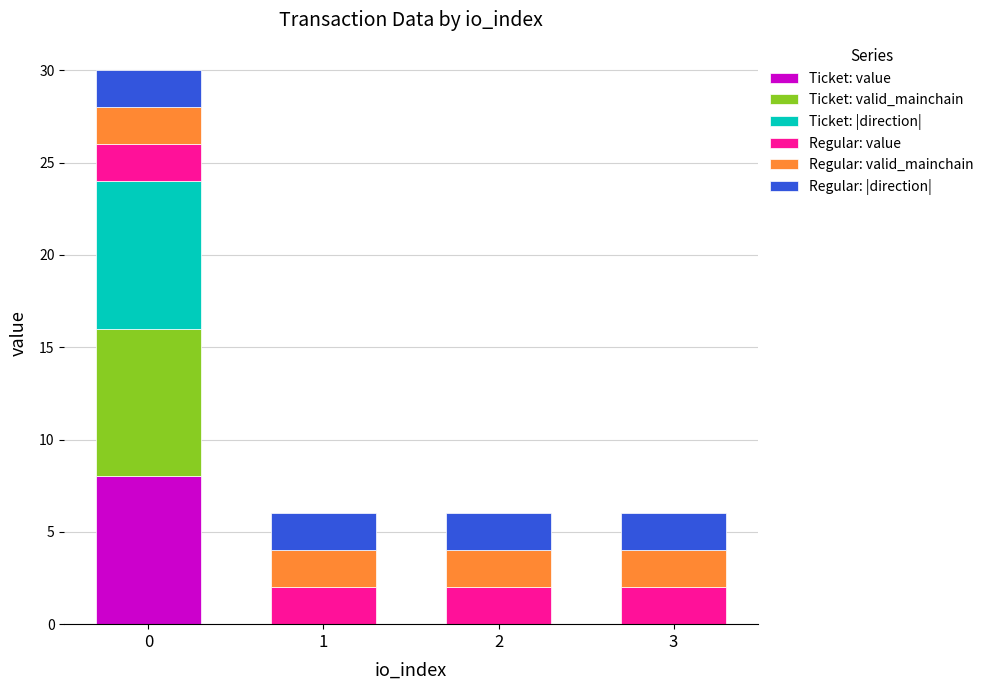

What is the total value across all series at 2?

6.0